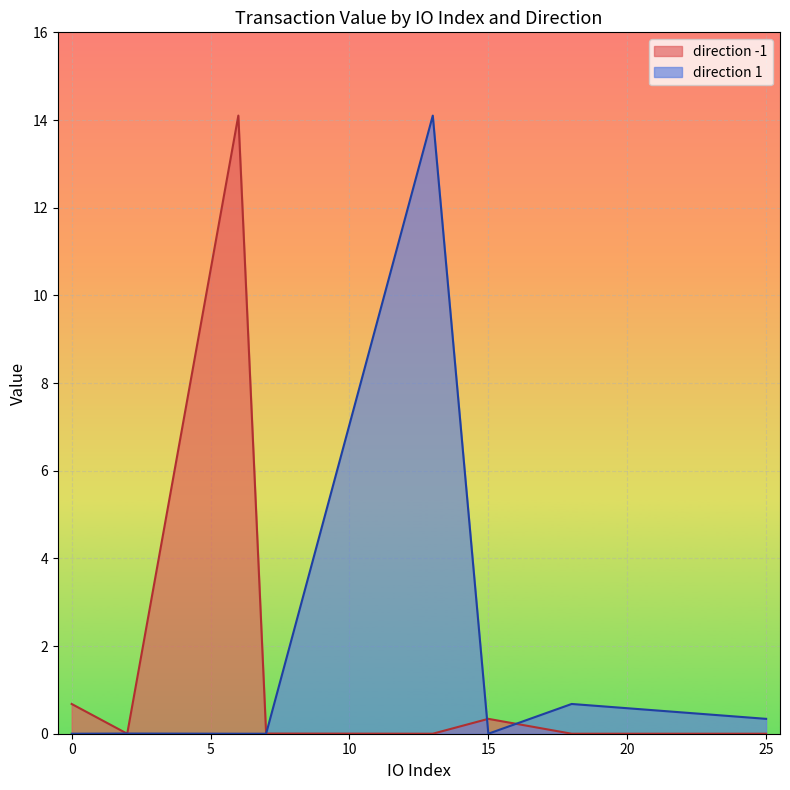

Where is the first local maximum for value?

-1